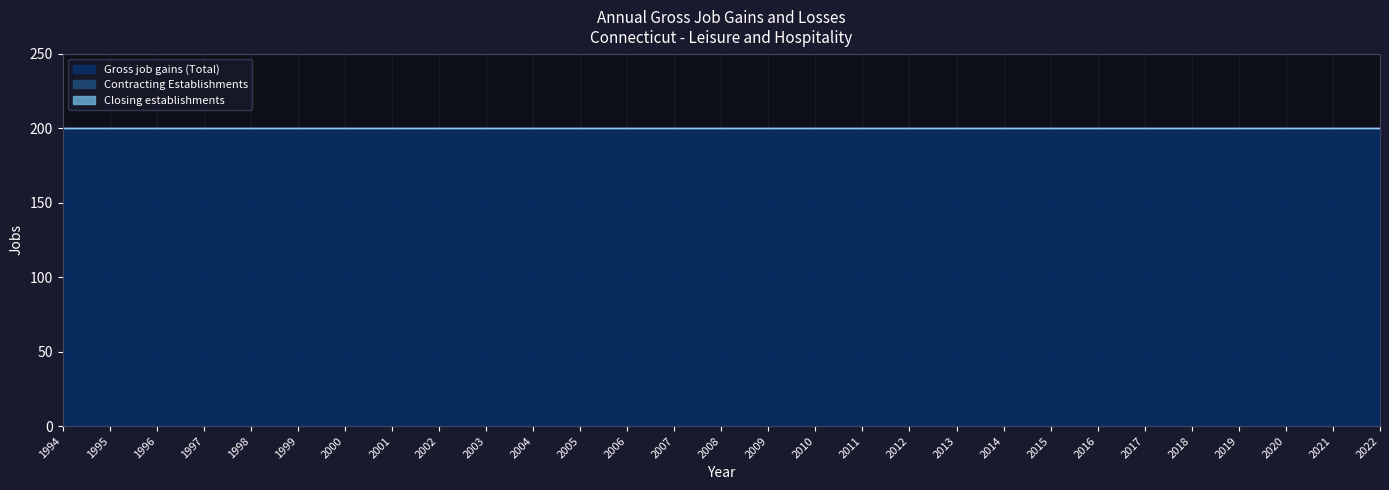

The Gross job gains (Total) series shows 200 at 2017. True or false?

True